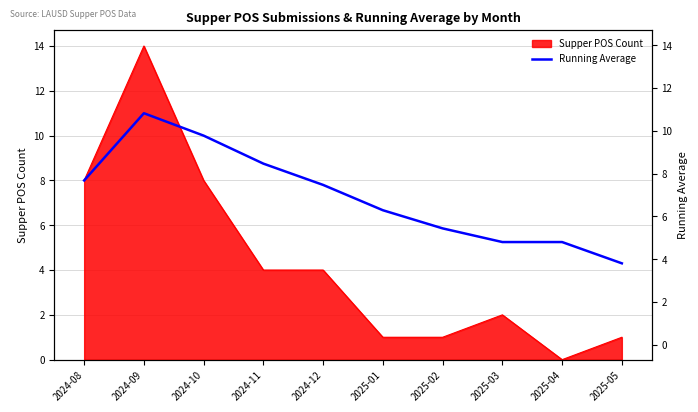

What is the label of the 10th point from the left?

2025-05